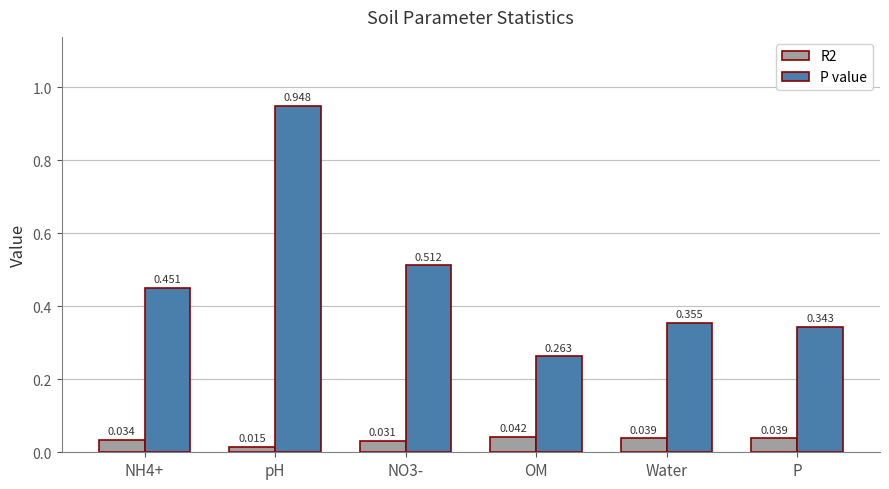

What is the difference between the P value values at NH4+ and P?

0.1